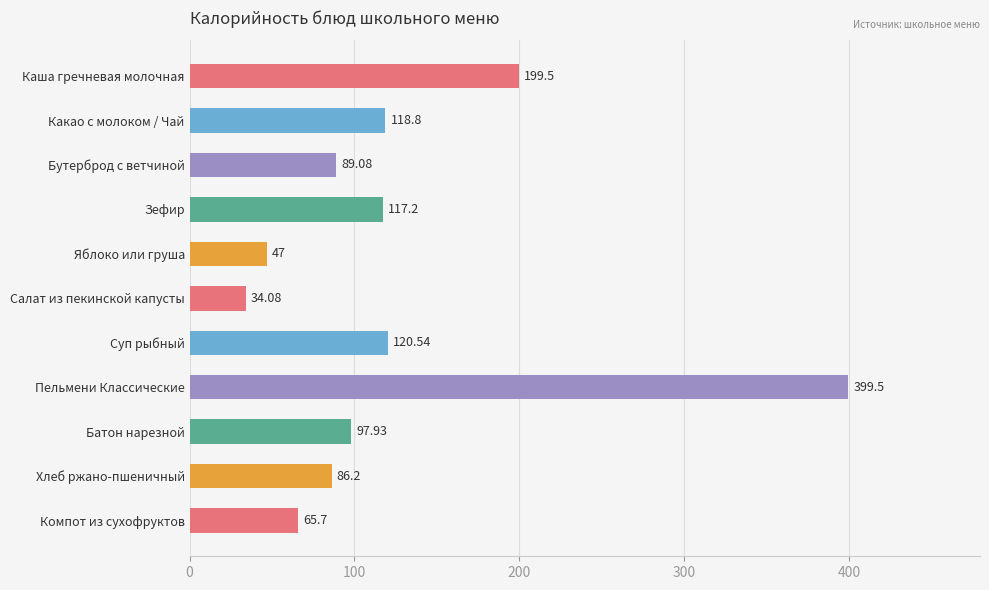

What is the change in value from Каша гречневая молочная to Суп рыбный?

-79.0